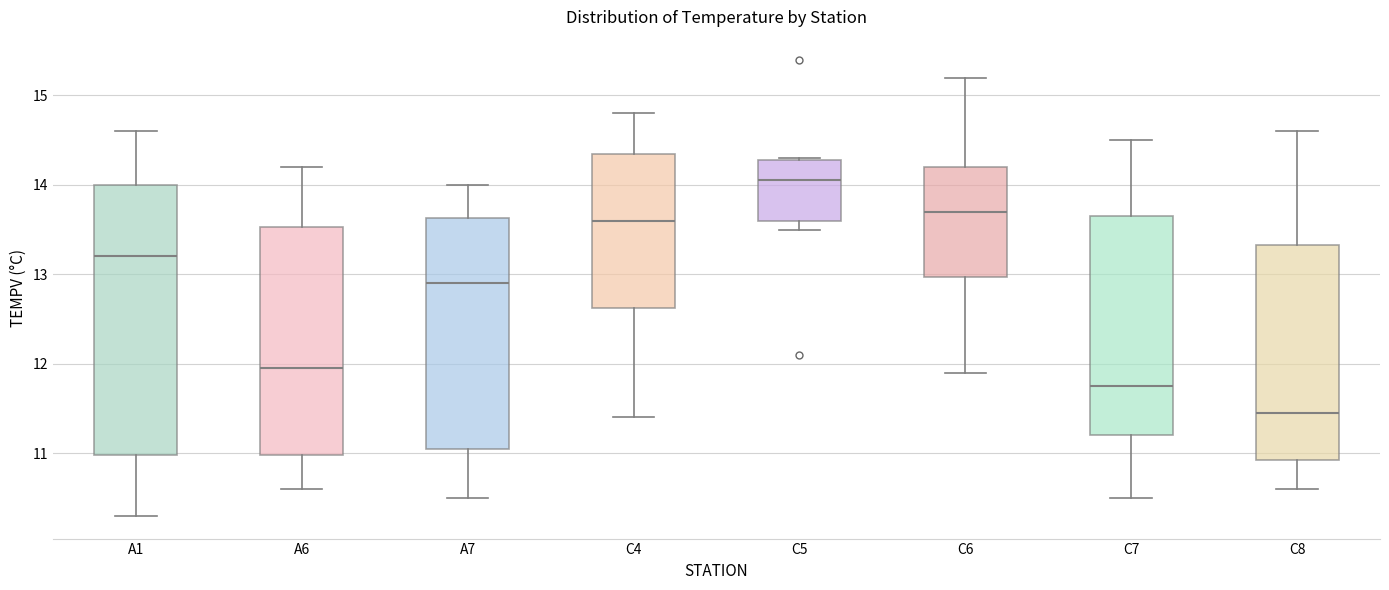

Where is the upper edge of the box for C6 on the y-axis? The values are not printed on the chart, so give them approximately, as read against the axis.

14.2